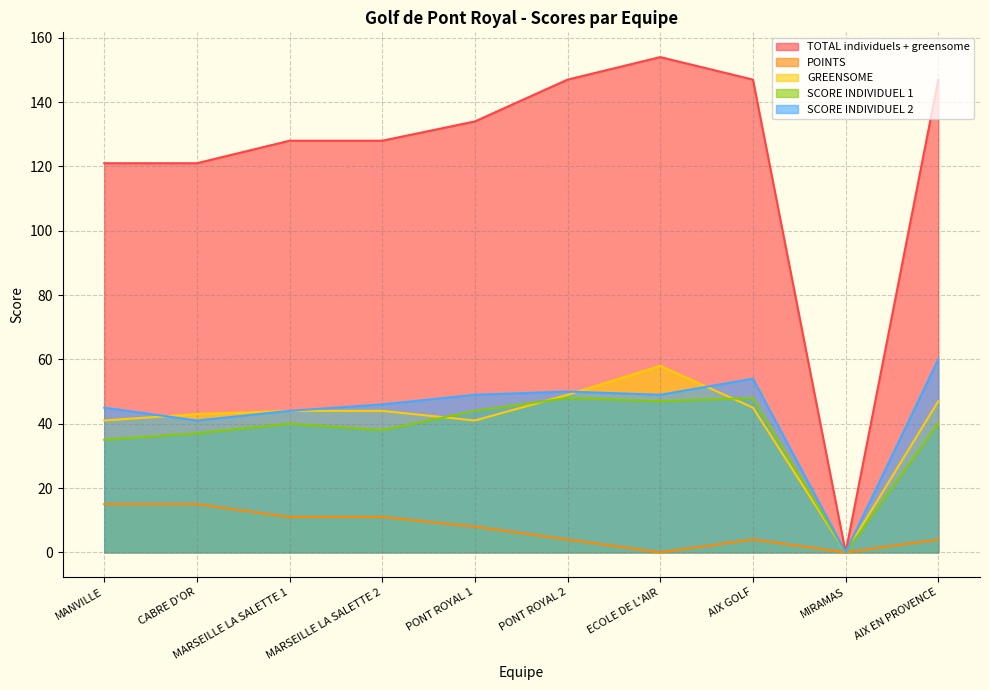

Count the number of data series in this chart.

5